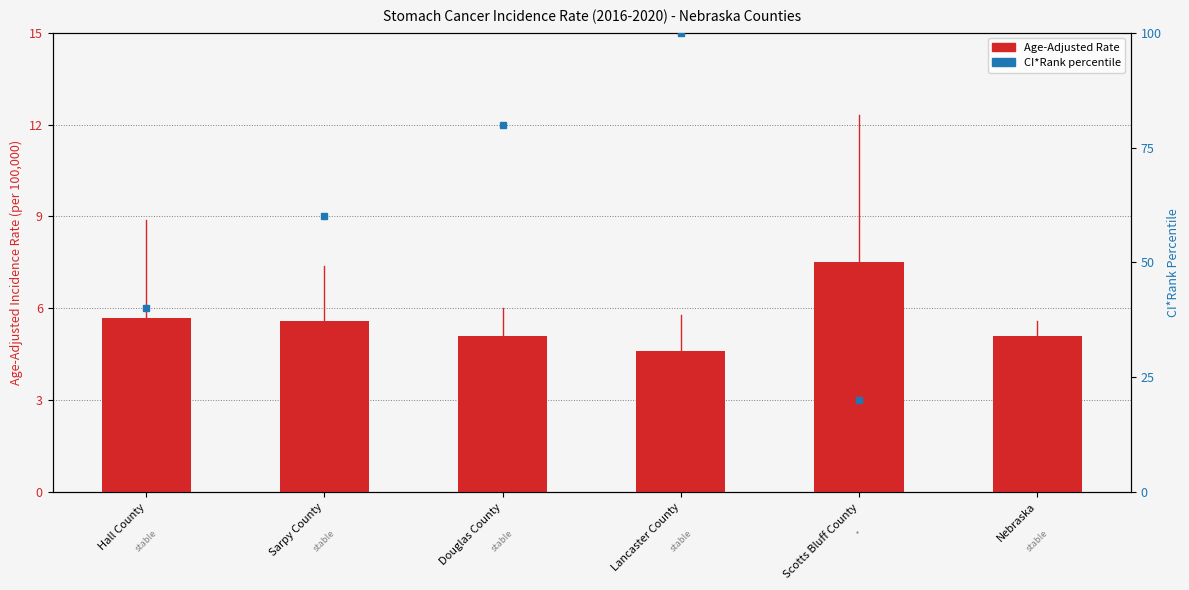

Reading left to right, extract all data points from this chart.

Hall County=5.7	Sarpy County=5.6	Douglas County=5.1	Lancaster County=4.6	Scotts Bluff County=7.5	Nebraska=5.1